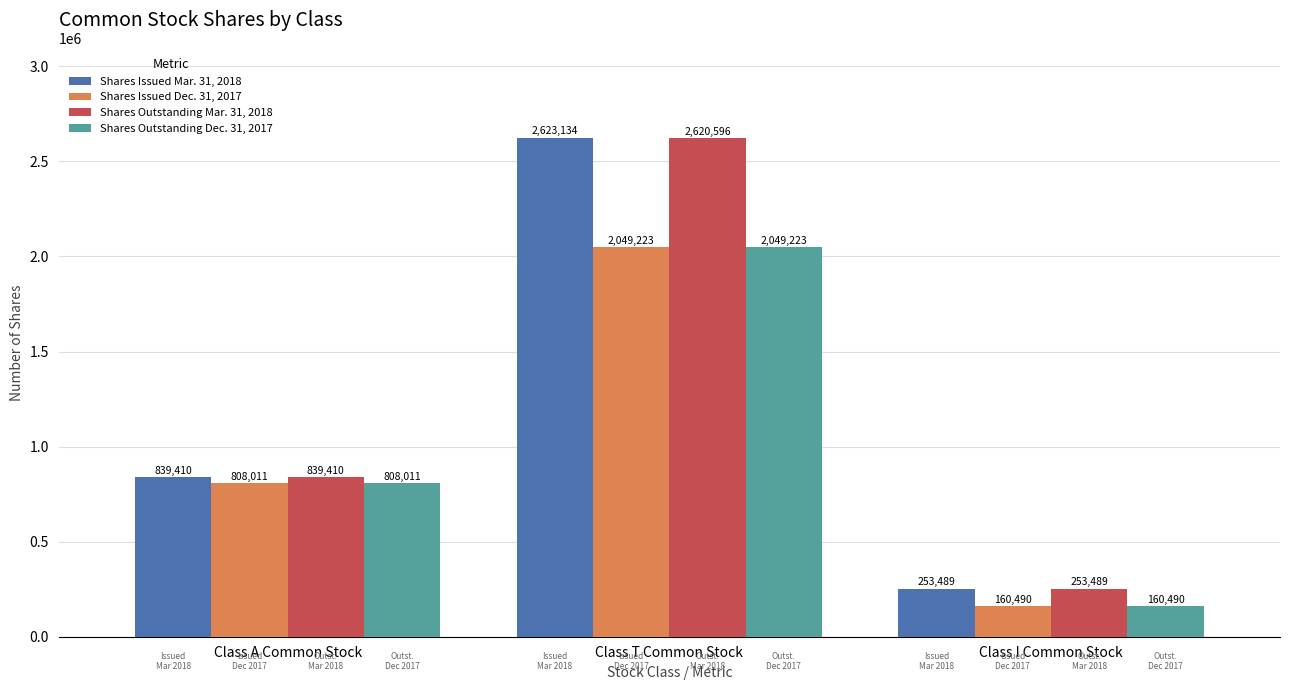

What is the label of the 1st bar from the right?

Class I Common Stock